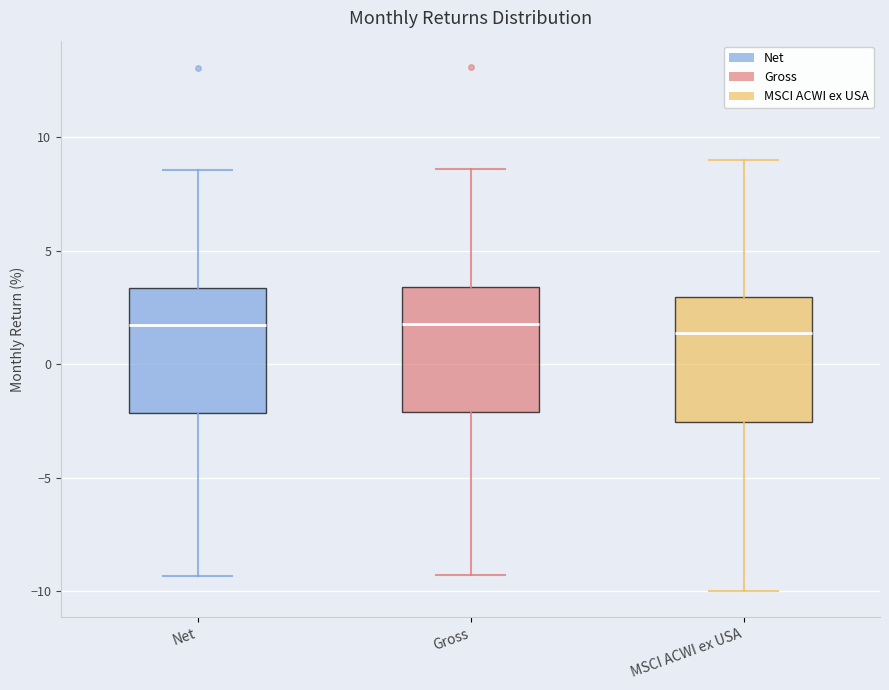

Reading left to right, transcribe this box plot: for each box, give where its median line is, the range the box spans, and where its two whiskers end, as read against the y-axis. The values are not printed on the chart, so give them approximately, as read against the axis.

Net: median 1.5, box -2.0 to 3.5, whiskers -9.5 to 8.5
Gross: median 2.0, box -2.0 to 3.5, whiskers -9.5 to 8.5
MSCI ACWI ex USA: median 1.5, box -2.5 to 3.0, whiskers -10.0 to 9.0